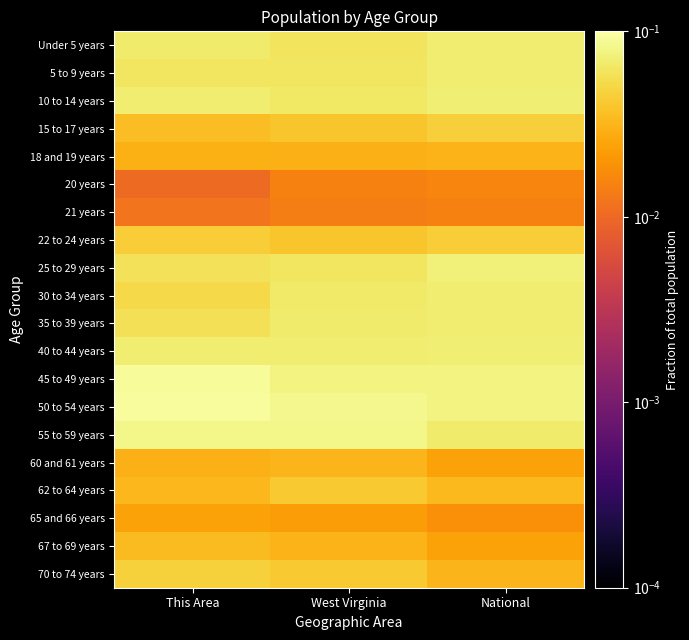

Between West Virginia and National, which is larger?

National